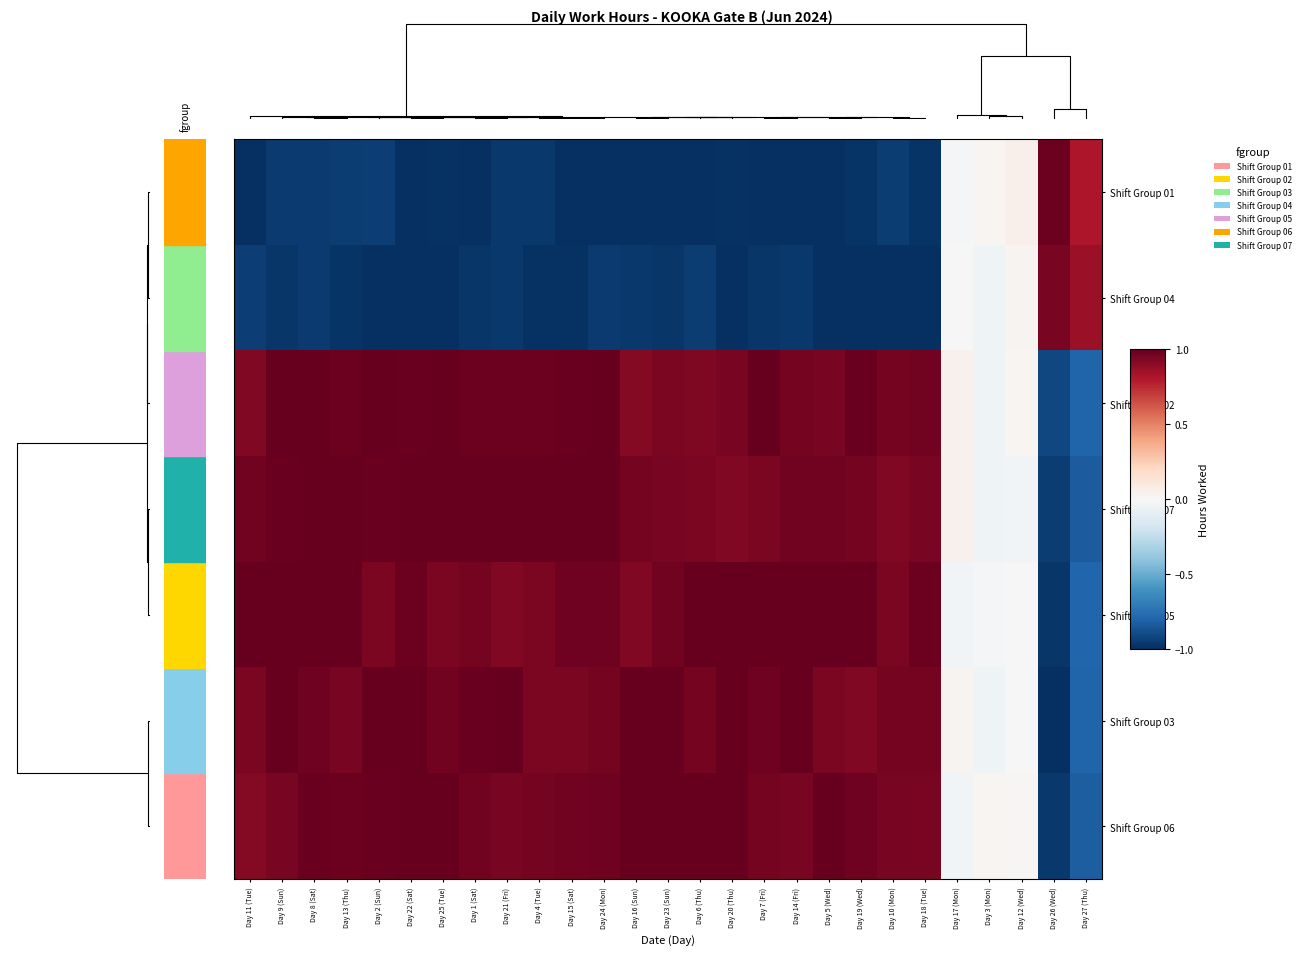

How many data points does each series have?

27